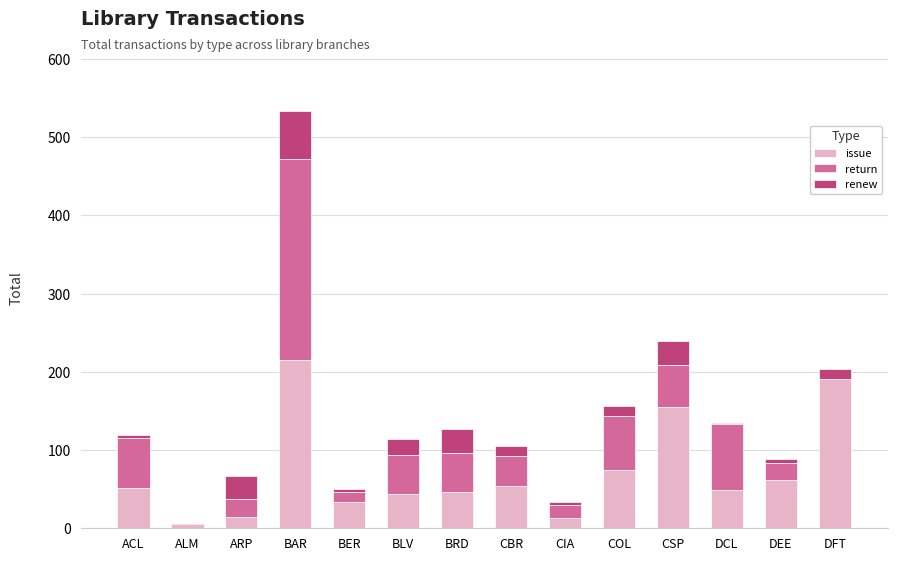

What is the maximum value for issue?

215